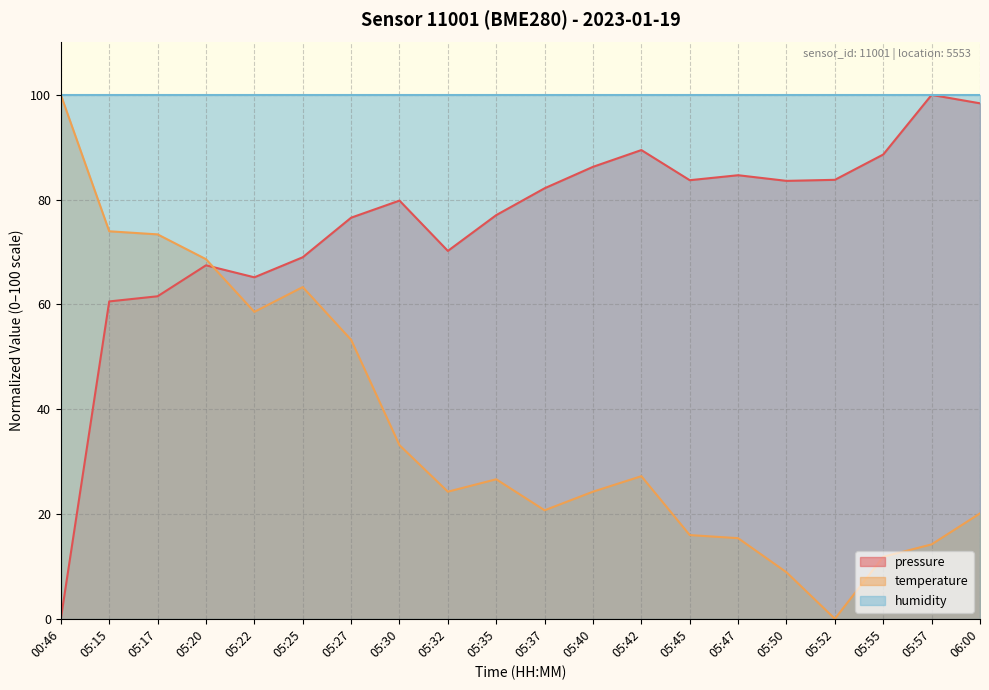

Is it true that pressure equals 55.9 at 05:42?

False